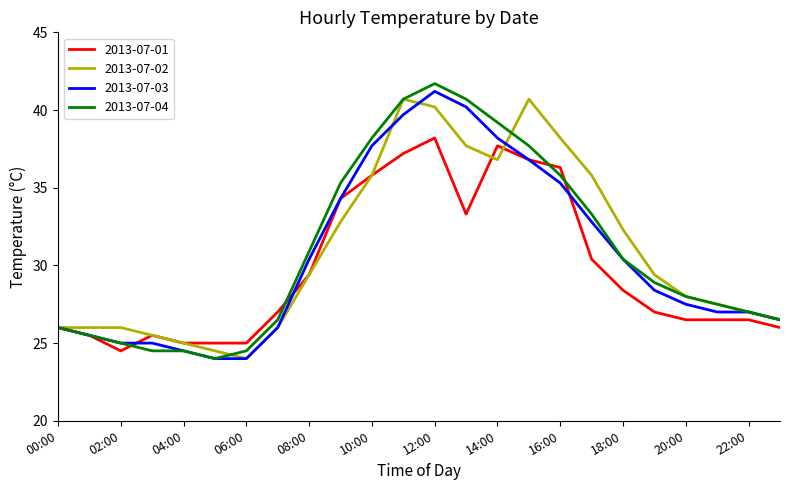

What is the highest value of the 2013-07-02 series?

40.7